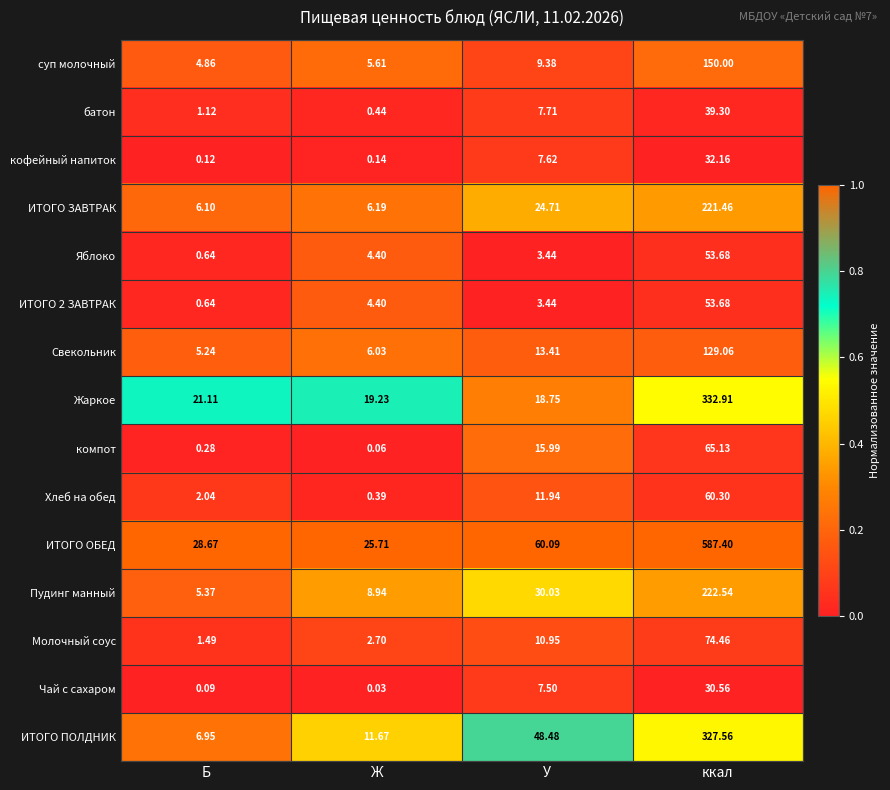

Where does the Жаркое series first go above 21?

Б